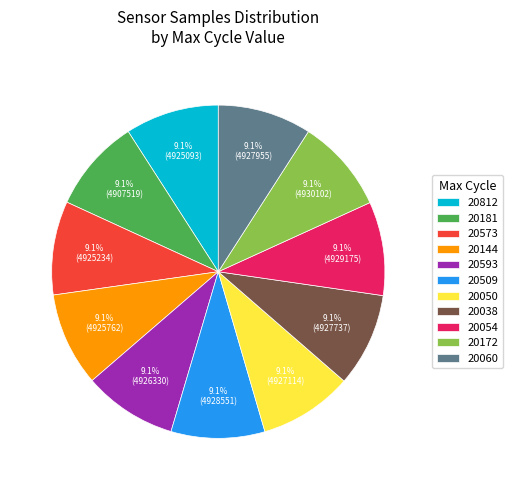

What is the ratio of the value at 20144 to the value at 20172?

1.0